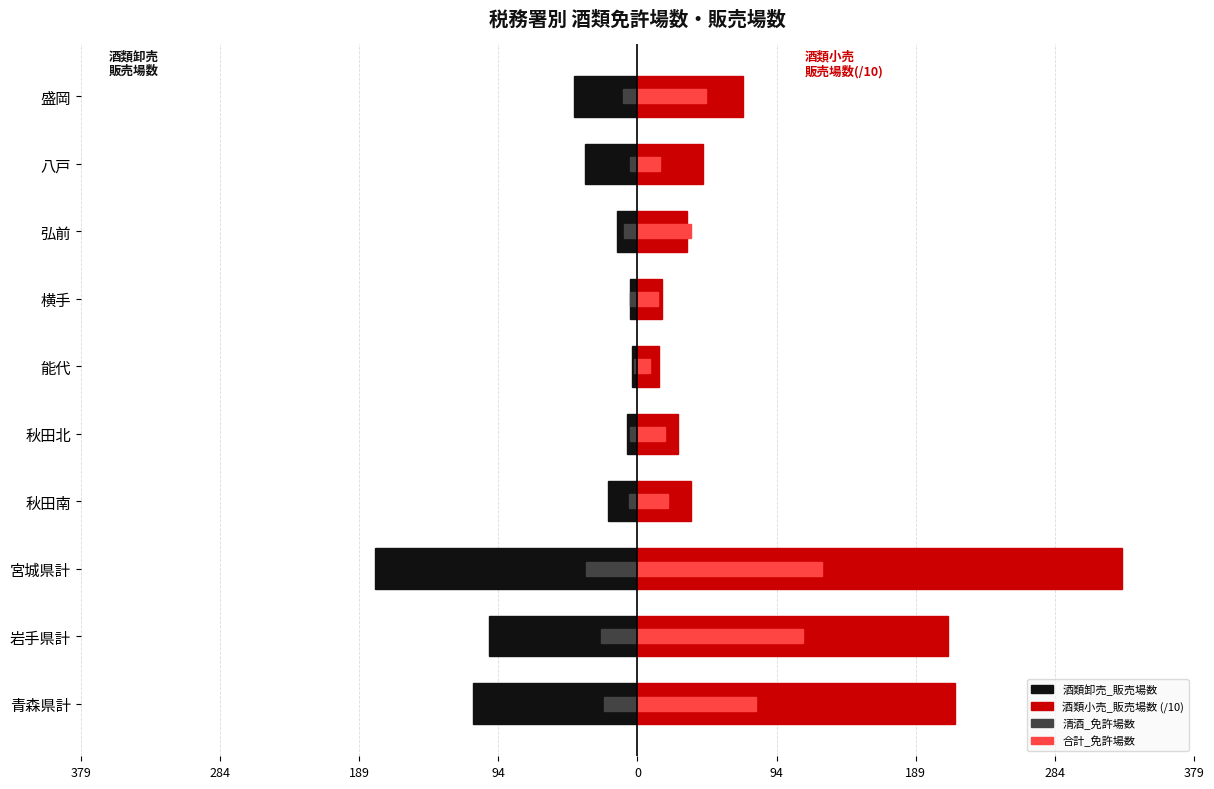

Rank the series at 189 from highest to lowest value.

酒類小売_販売場数 (/10), 合計_免許場数, 清酒_免許場数, 酒類卸売_販売場数